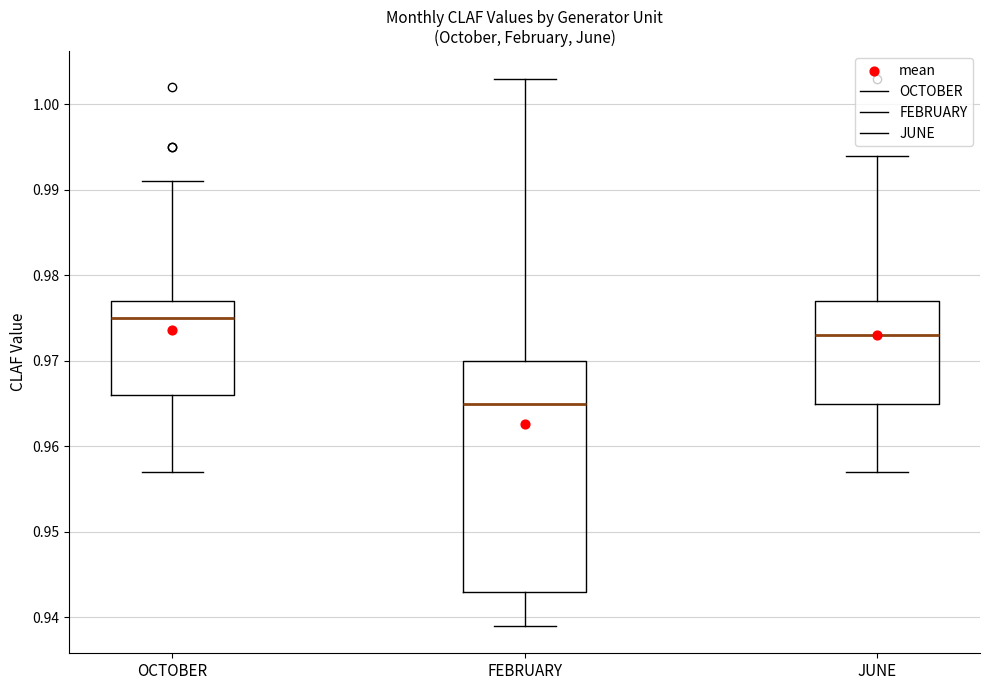

Reading left to right, read every box against the y-axis: the position of its median line, the range the box covers, and the ends of its whiskers. The values are not printed on the chart, so give them approximately, as read against the axis.

OCTOBER: median 0.975, box 0.966 to 0.977, whiskers 0.957 to 0.991
FEBRUARY: median 0.965, box 0.943 to 0.970, whiskers 0.939 to 1.003
JUNE: median 0.973, box 0.965 to 0.977, whiskers 0.957 to 0.994